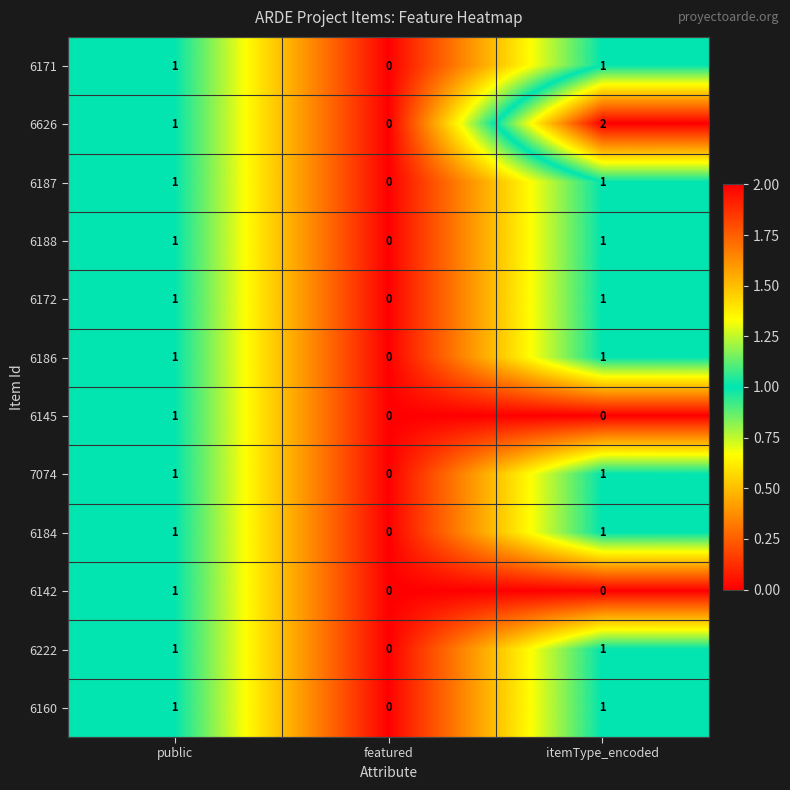

Where is 7074 nearest to the value 0?

featured